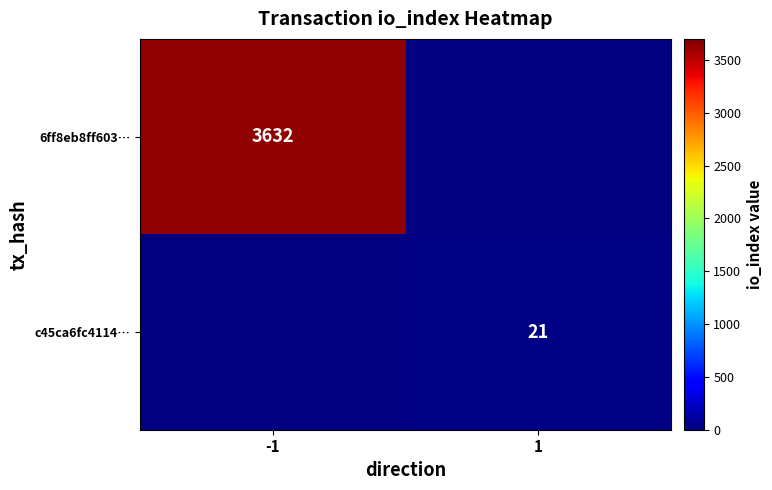

The 6ff8eb8ff603… series shows 3632 at -1. True or false?

True